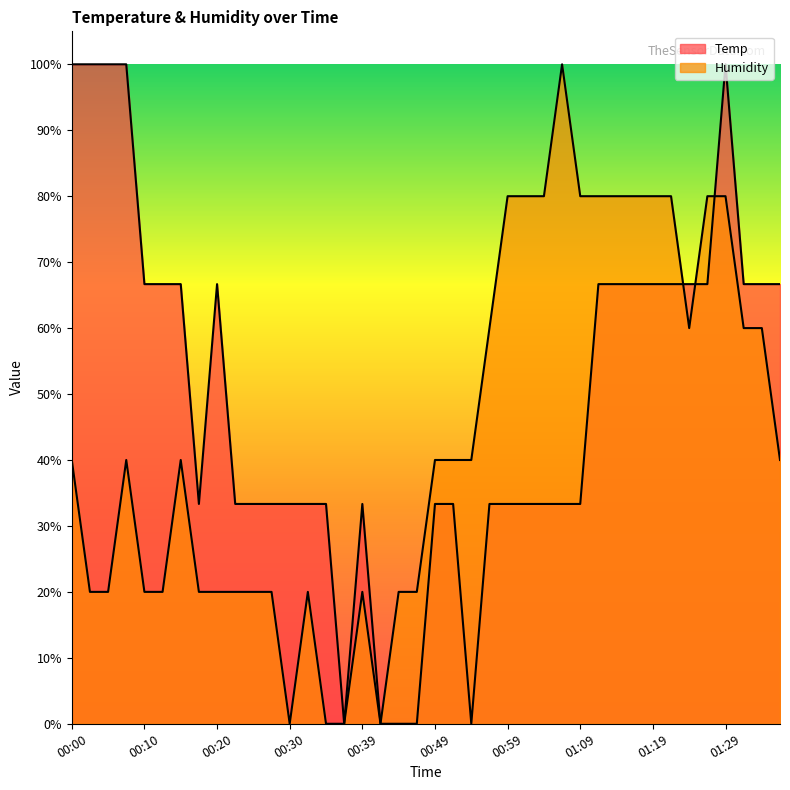

Rank the categories by Temp value from highest to lowest.

00:00, 00:02, 00:05, 00:07, 01:29, 00:10, 00:12, 00:15, 00:20, 01:11, 01:14, 01:16, 01:19, 01:21, 01:24, 01:26, 01:31, 01:34, 01:36, 00:17, 00:22, 00:25, 00:27, 00:30, 00:32, 00:35, 00:39, 00:49, 00:52, 00:57, 00:59, 01:02, 01:04, 01:06, 01:09, 00:37, 00:42, 00:44, 00:47, 00:54